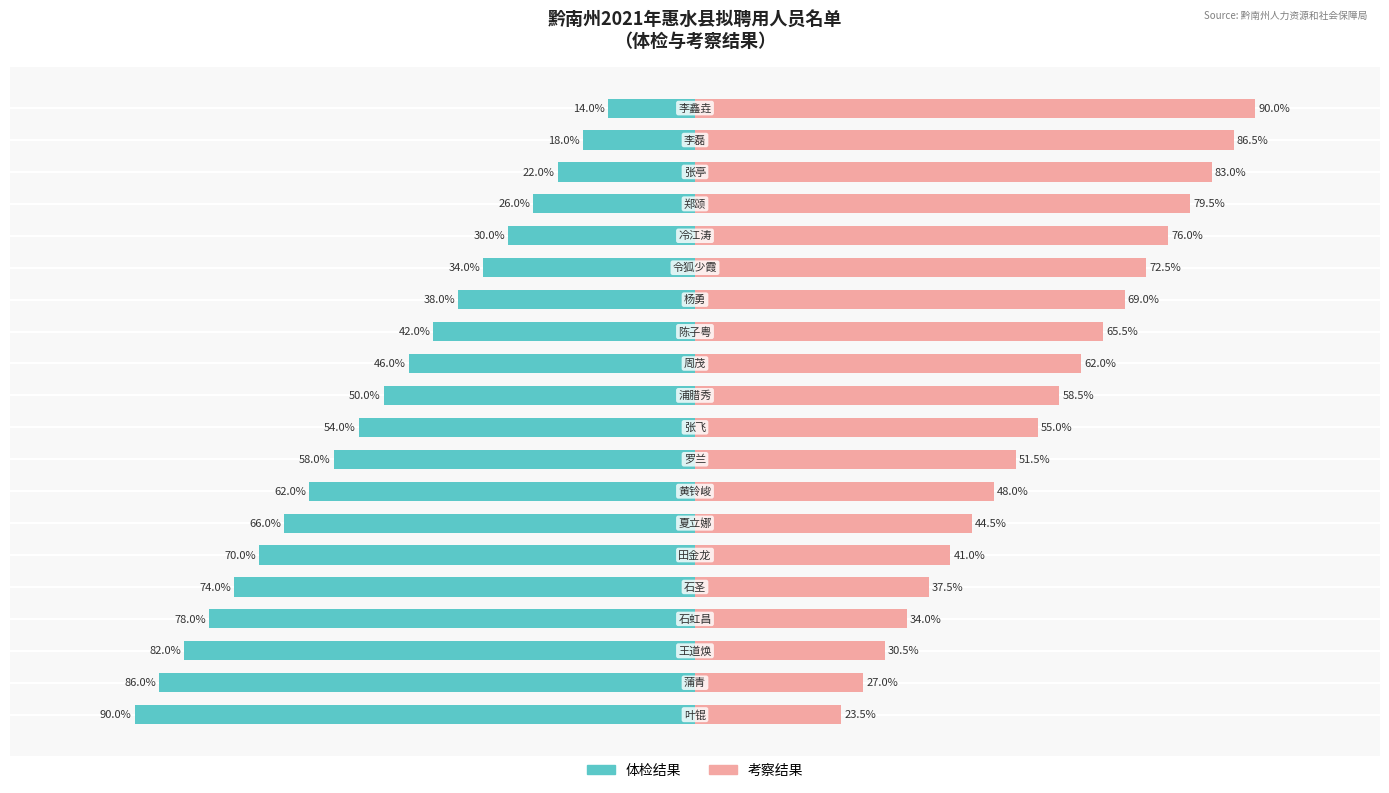

What is the difference between the maximum and minimum values in the 体检结果 series?

76.0